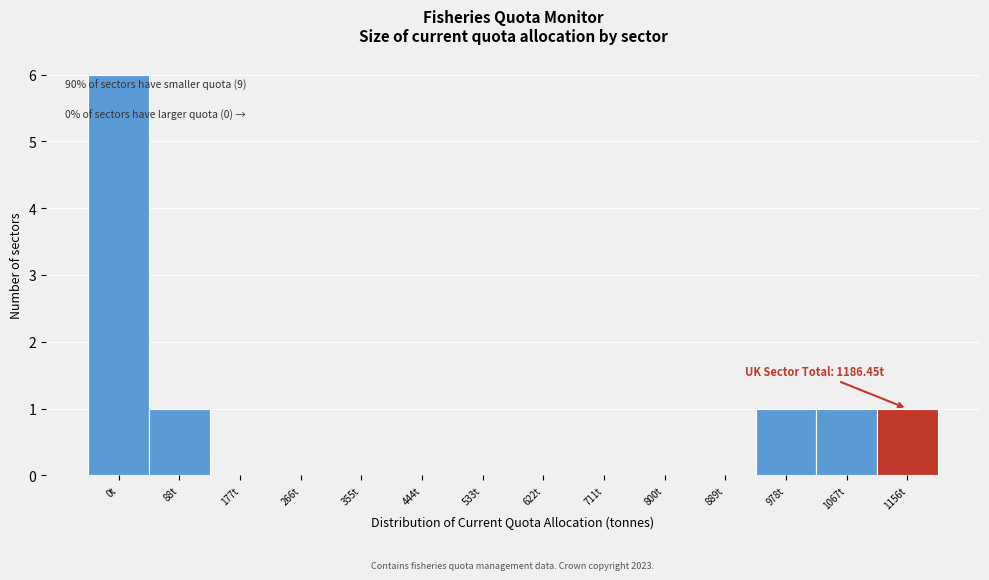

Reading left to right, extract all data points from this chart.

0t=6	88t=1	177t=0	266t=0	355t=0	444t=0	533t=0	622t=0	711t=0	800t=0	889t=0	978t=1	1067t=1	1156t=1